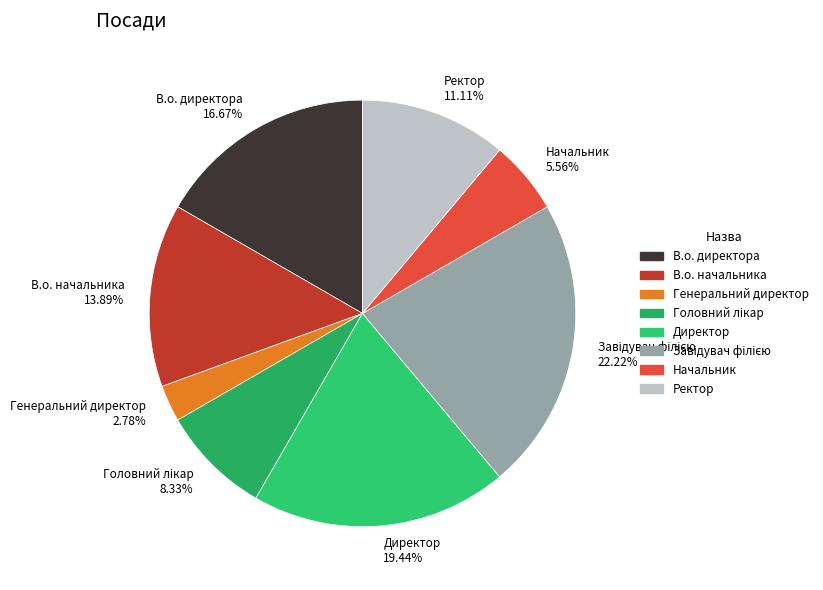

Does Директор represent more than half of the total?

No